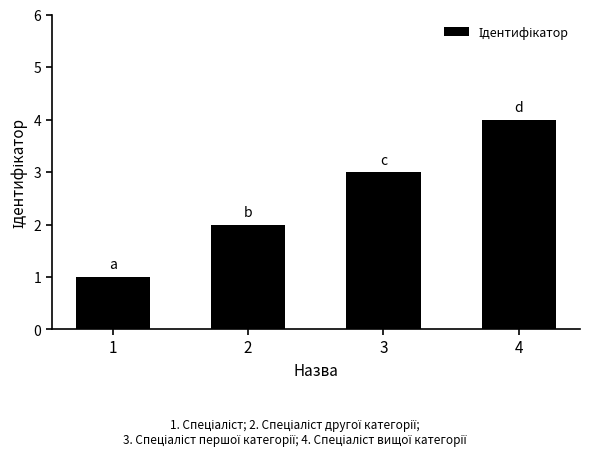

What is the difference between the second highest and second lowest values?

1